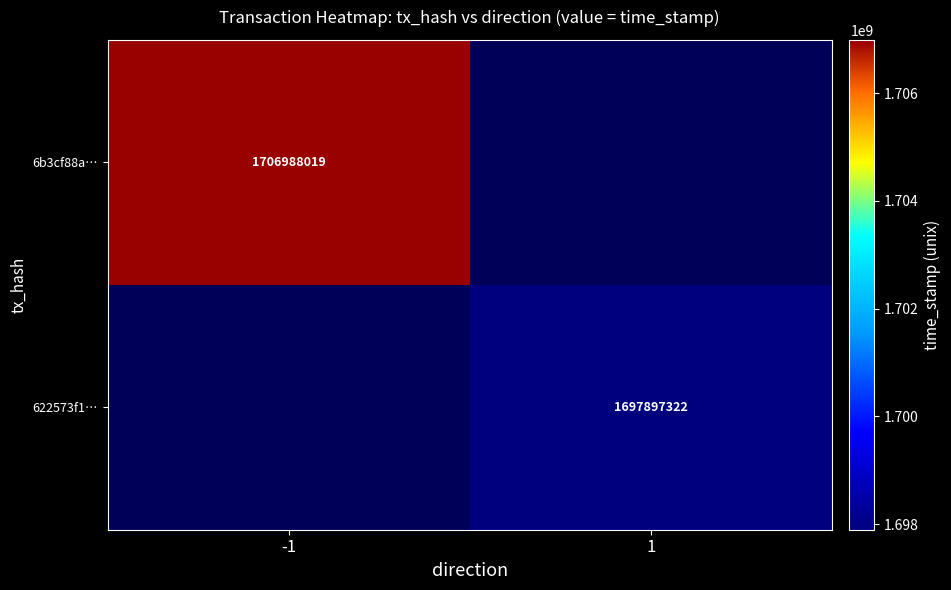

The 6b3cf88a… series shows 536578381 at -1. True or false?

False